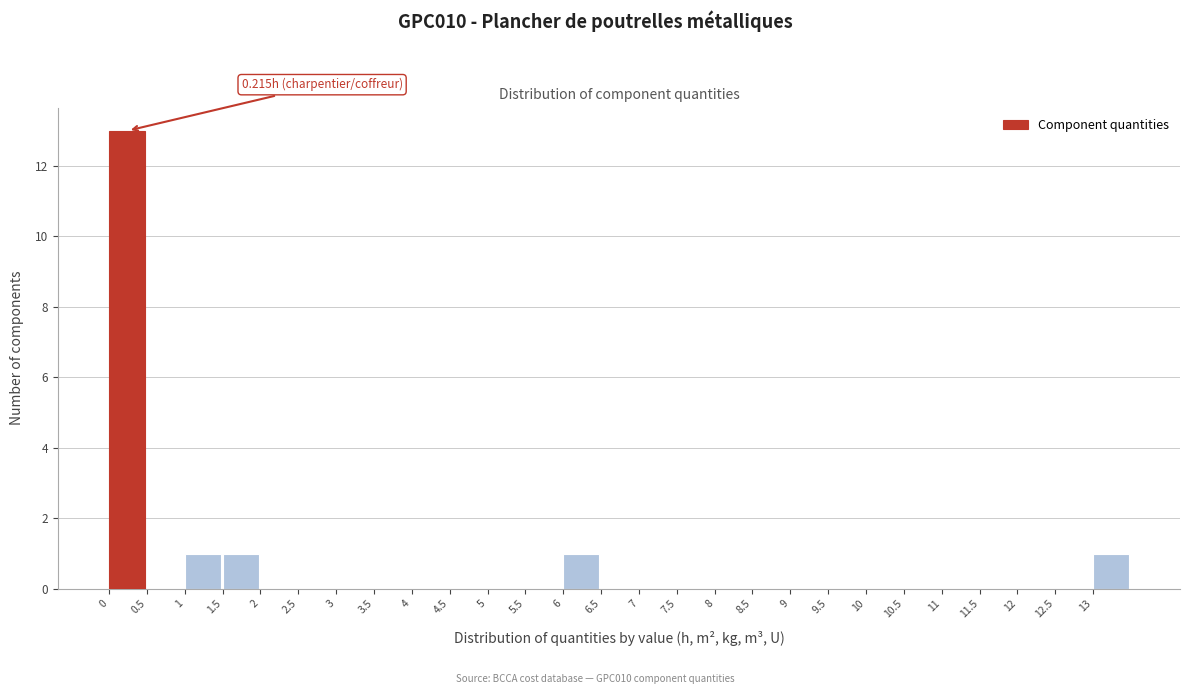

Which range on the x-axis has the tallest bar?

0.0 to 0.5